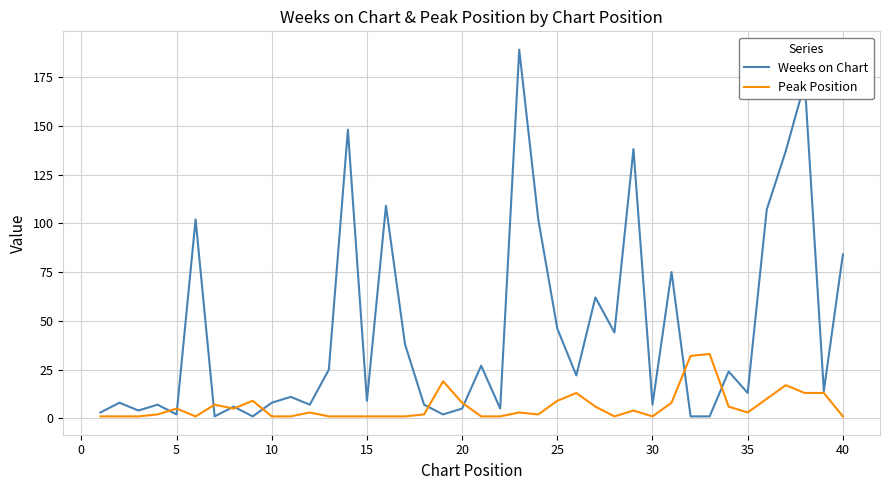

Rank the series by their average value, from highest to lowest.

Weeks on Chart, Peak Position